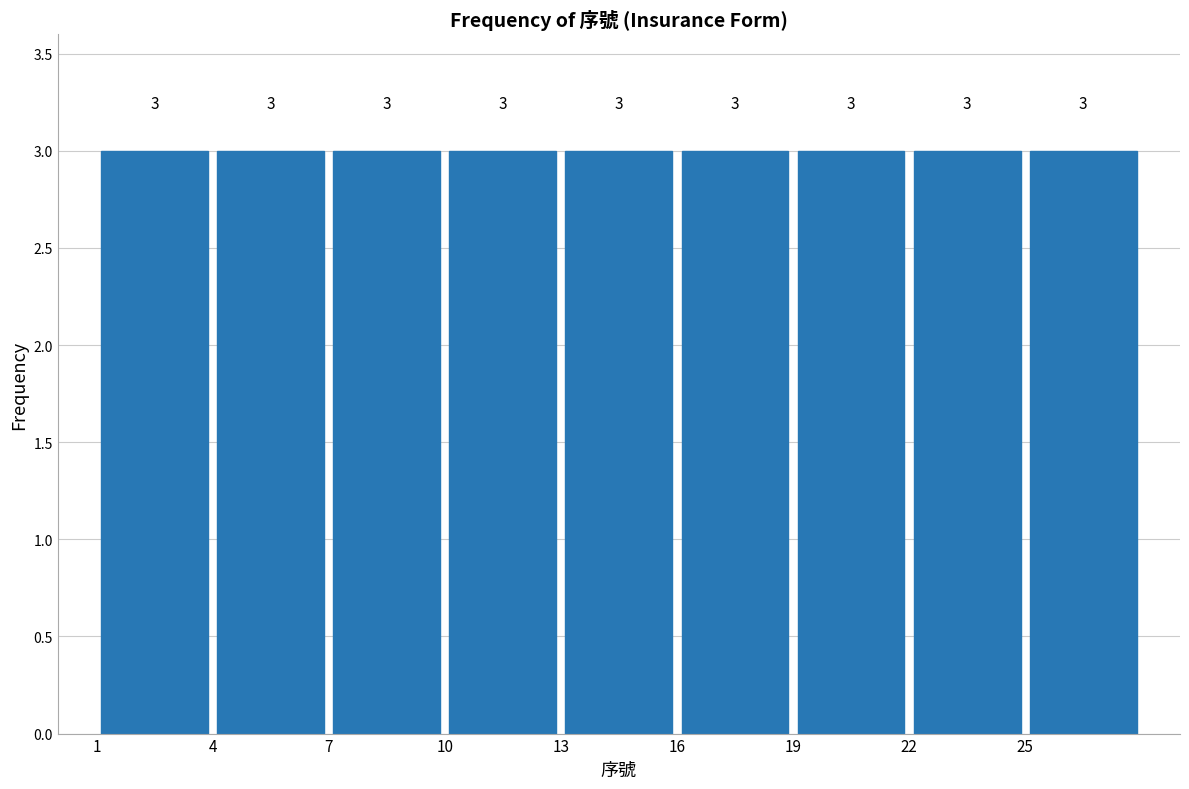

What is the height of the bar covering 7 to 10 on the x-axis?

3